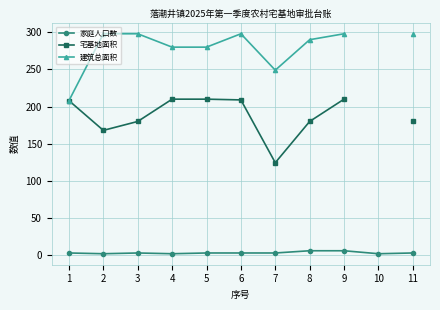

True or false: 建筑总面积 and 宅基地面积 cross at least once.

False